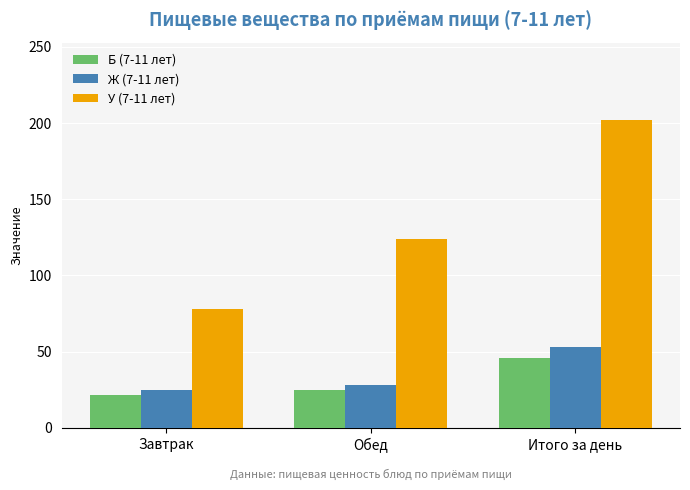

The Б (7-11 лет) series shows 45.9 at Итого за день. True or false?

True